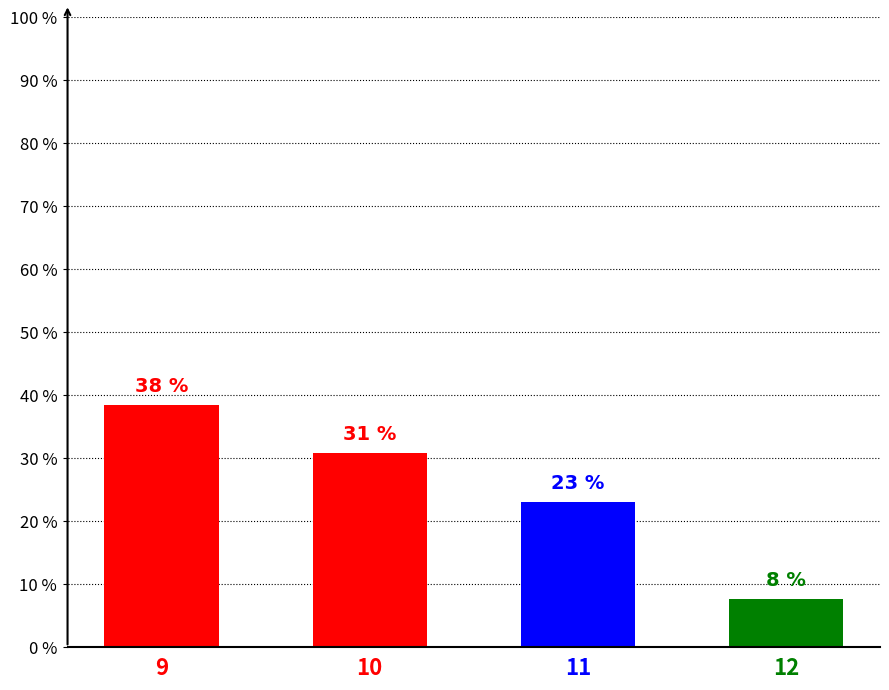

Does the chart contain any negative values?

No